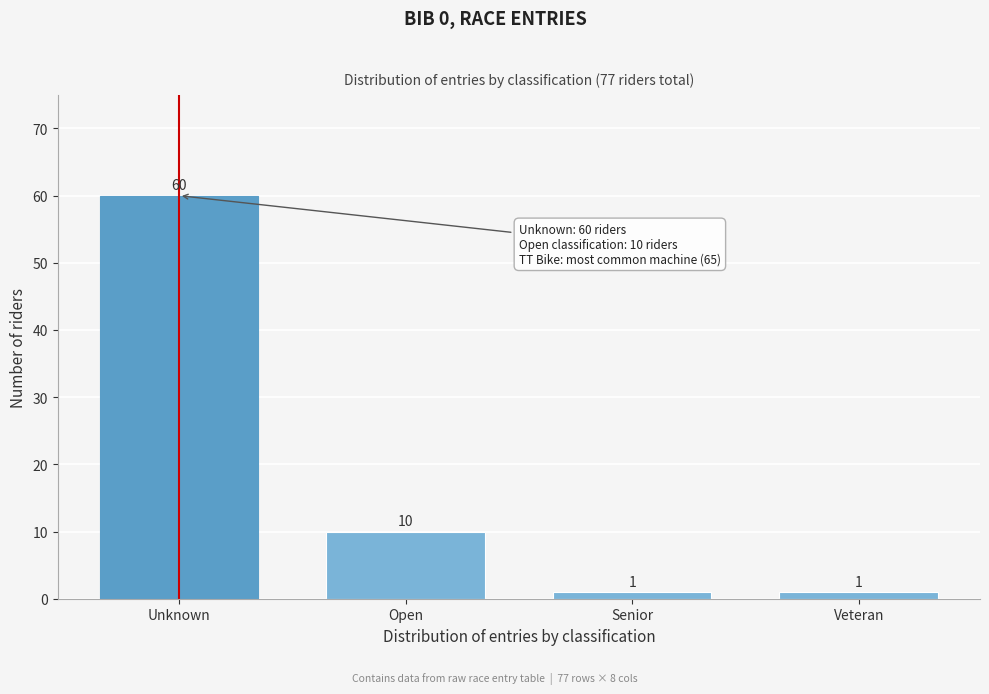

Reading left to right, transcribe all the data shown in this chart.

60	10	1	1